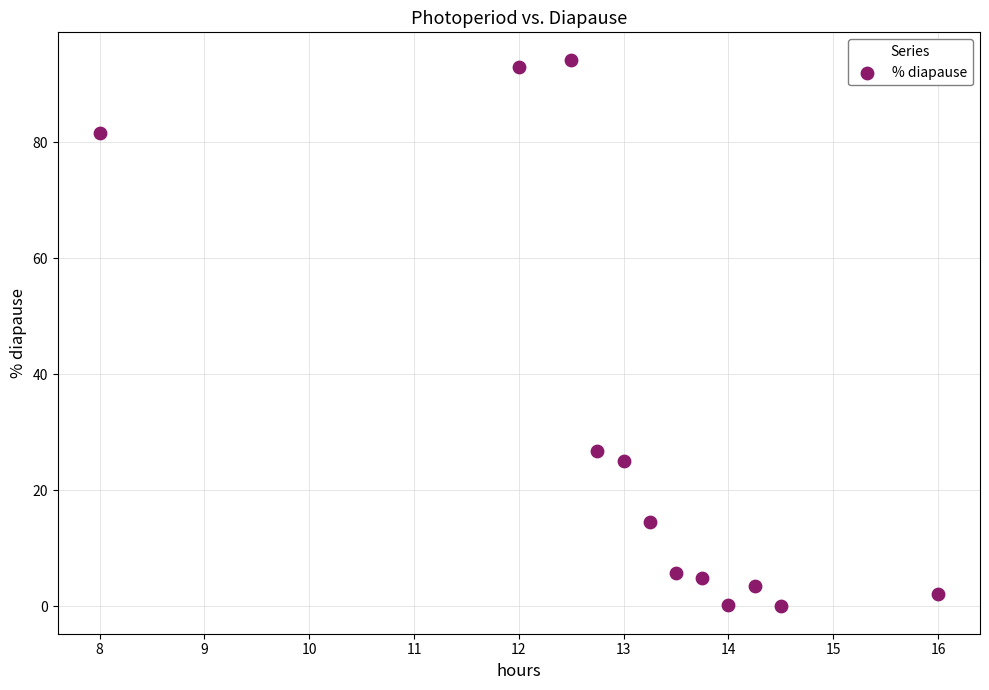

What Y value in the scatter plot is closest to 47?

26.7